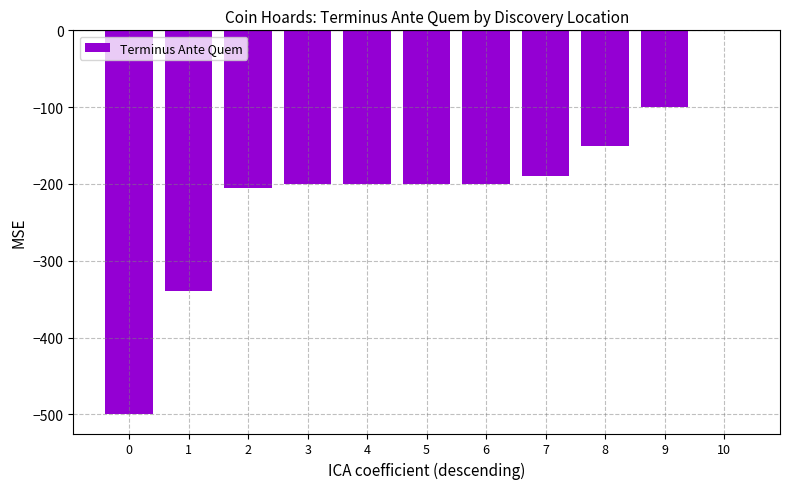

What is the change in value from 1 to 9?

+240